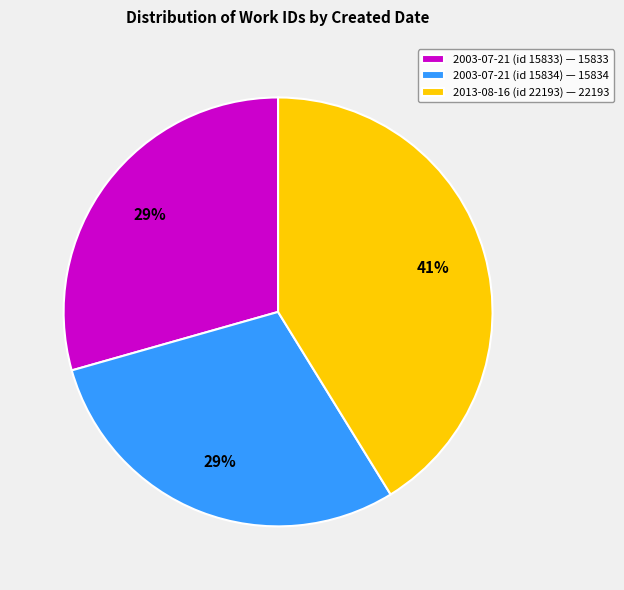

True or false: 2003-07-21 (id 15833) — 15833 accounts for 29% of the total.

True